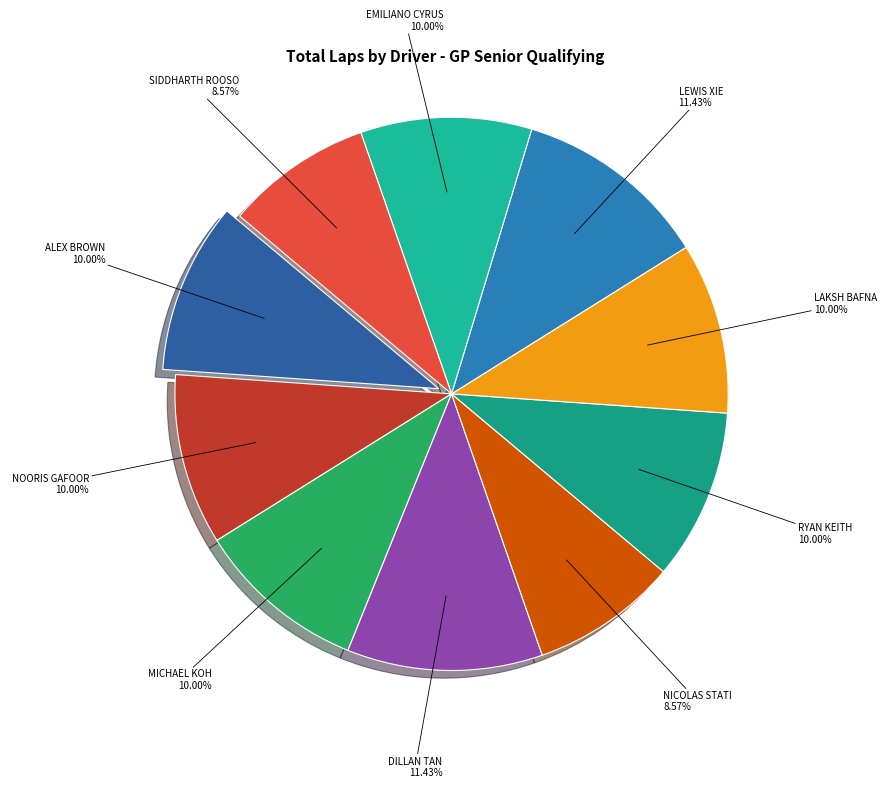

To the nearest percent, what portion does MICHAEL KOH represent?

10%